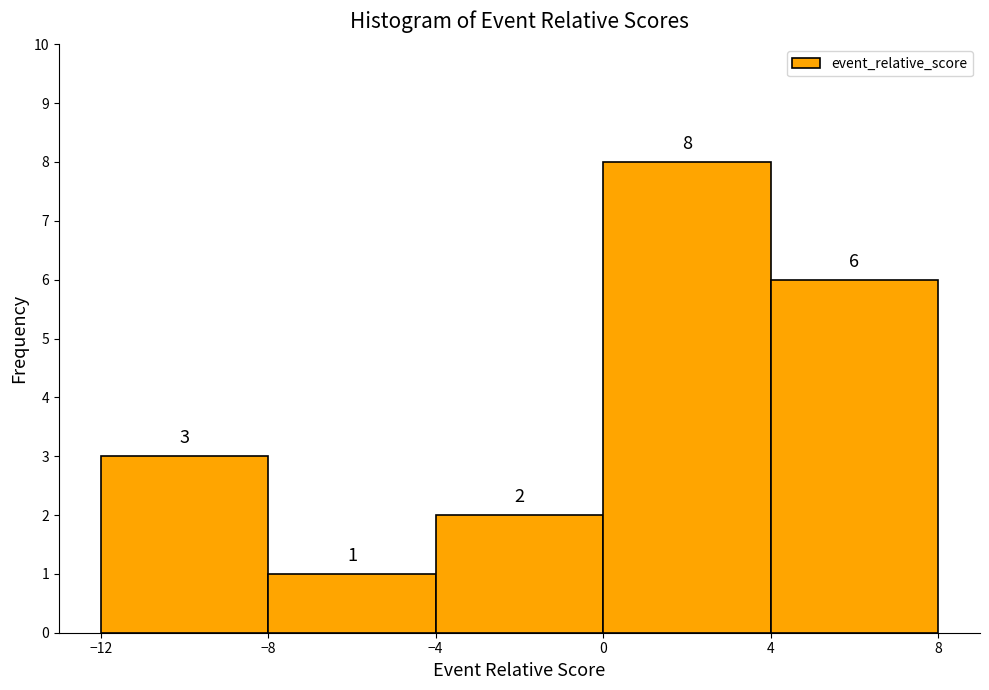

Reading left to right, transcribe this chart: for each bar, give the range it covers on the x-axis and its height.

-12 to -8: 3
-8 to -4: 1
-4 to 0: 2
0 to 4: 8
4 to 8: 6